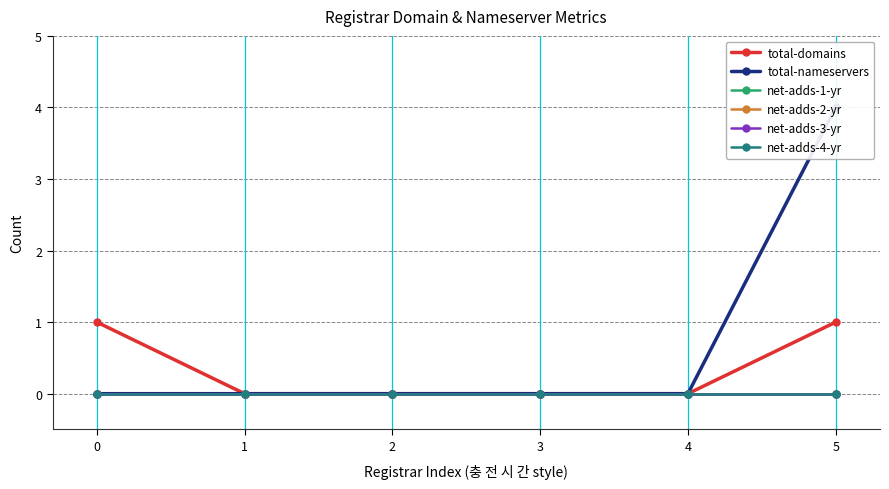

Rank the series by their maximum value, from lowest to highest.

net-adds-1-yr, net-adds-2-yr, net-adds-3-yr, net-adds-4-yr, total-domains, total-nameservers